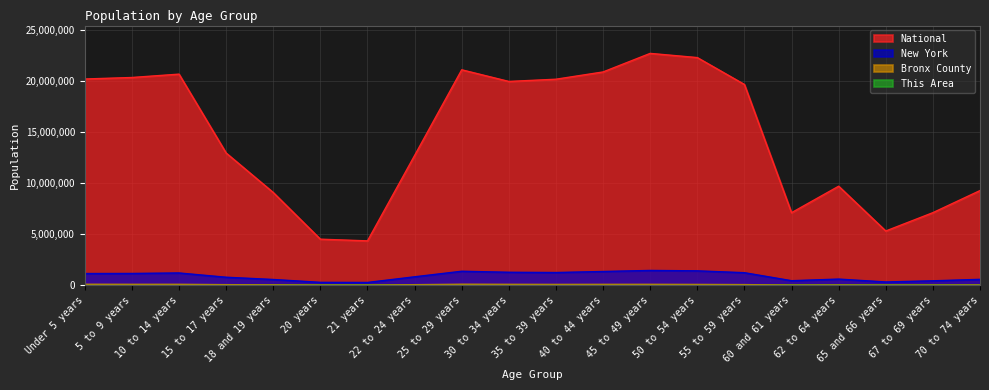

What is the highest value of the New York series?

1458763